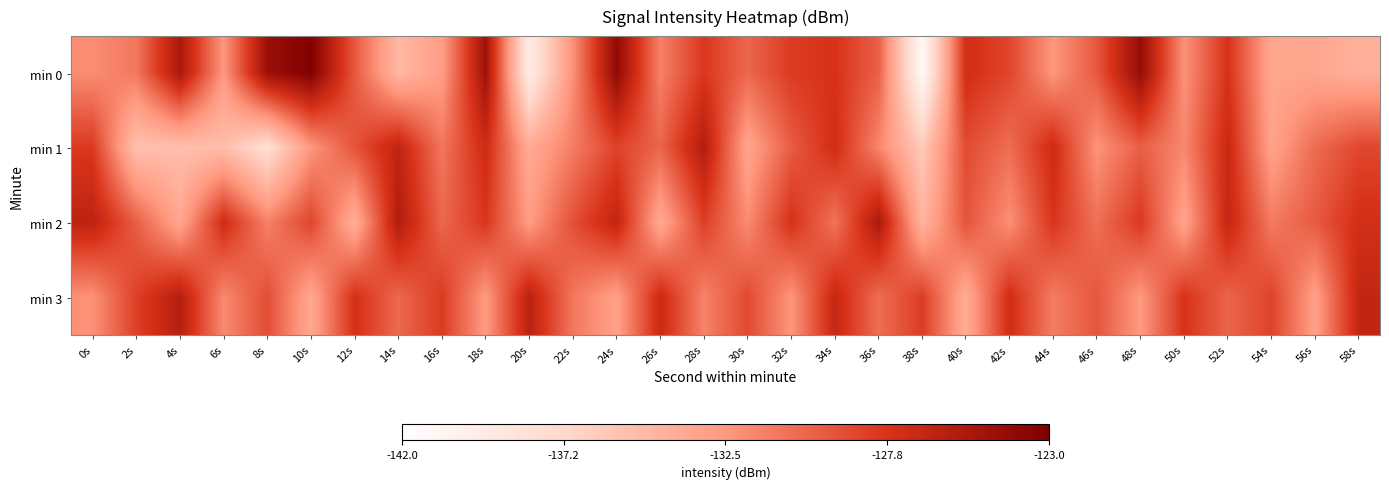

What is the total value across all series at 58s?

-516.9